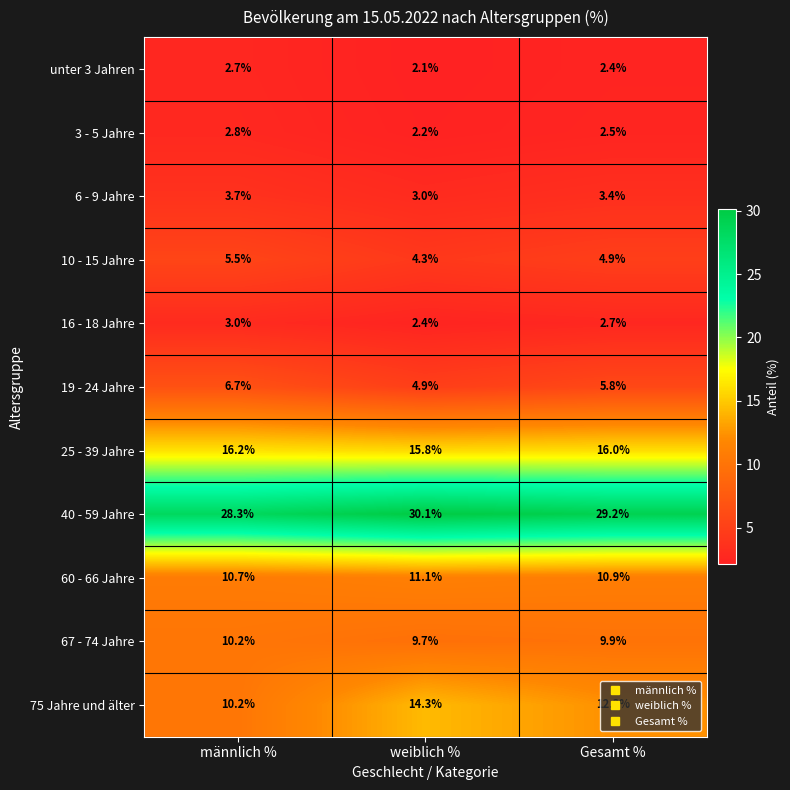

Which series has the largest total across all categories?

40 - 59 Jahre